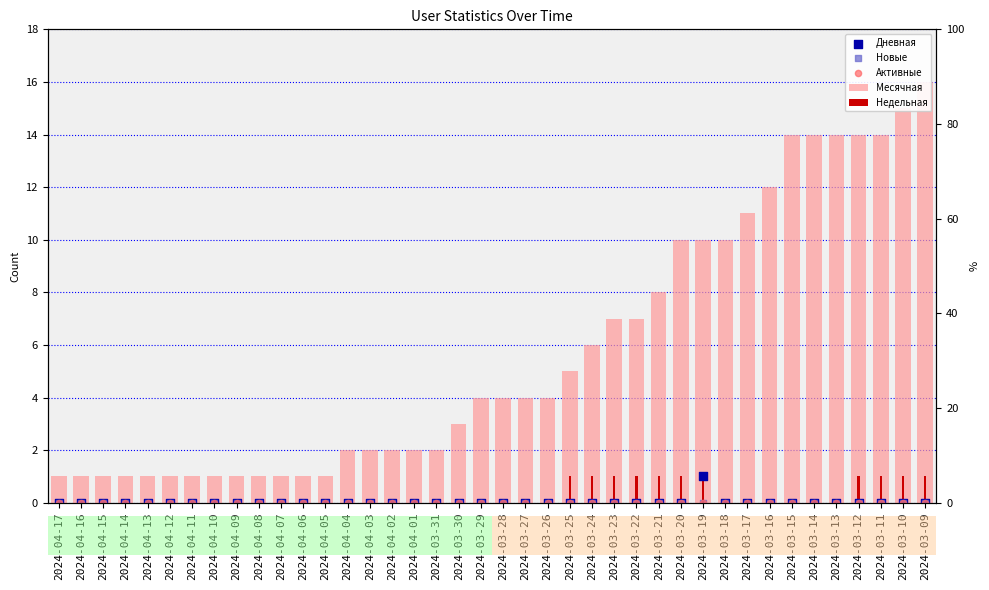

At which category is the sum across all series the highest?

2024-03-09